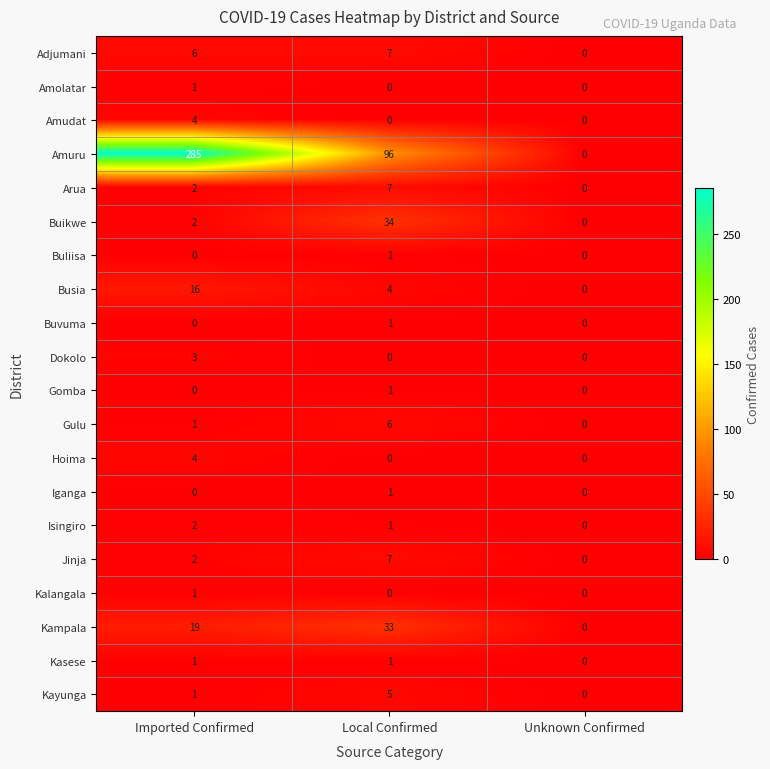

What is the maximum value shown in the chart?

285